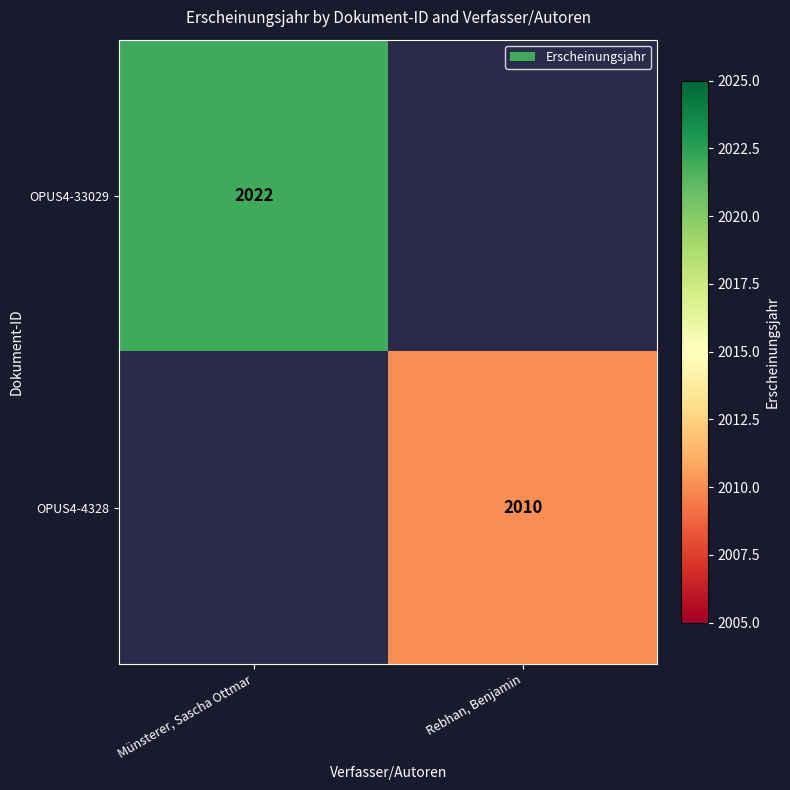

At how many categories does at least one series exceed 2010?

1